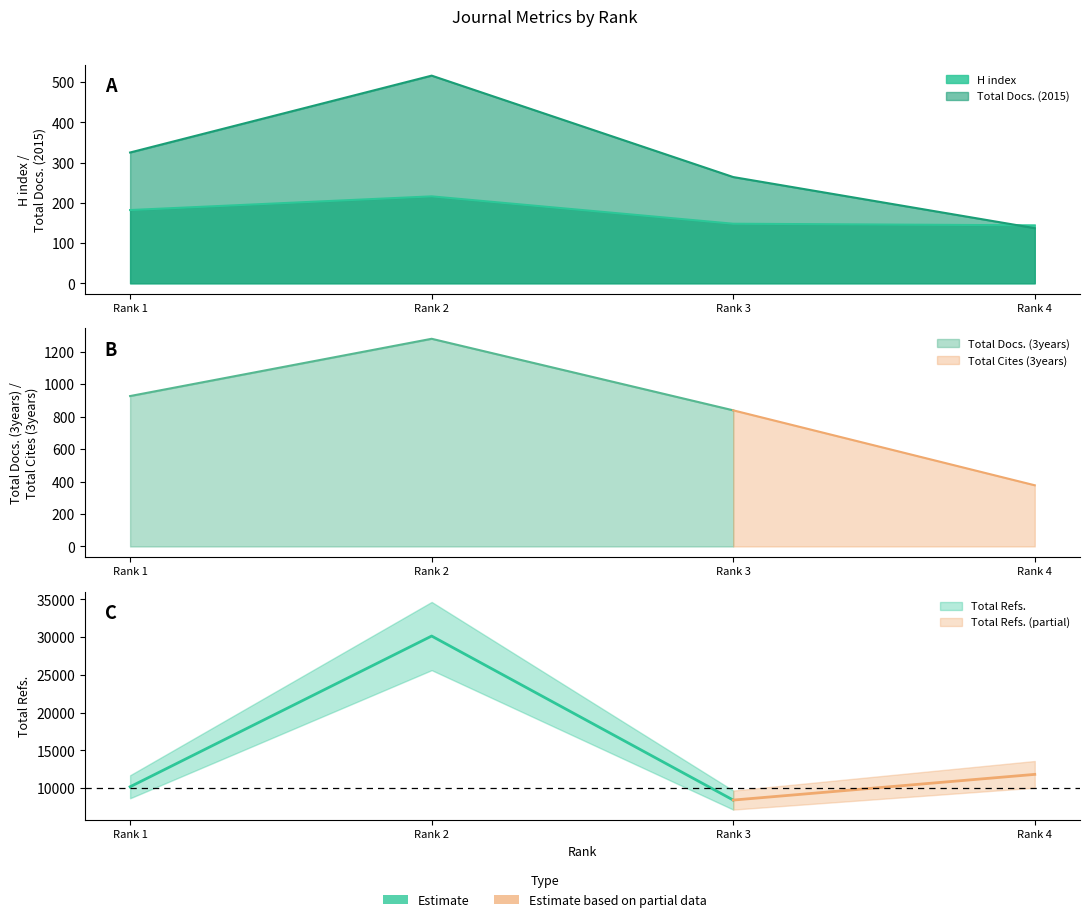

At how many categories does at least one series exceed 19676?

1